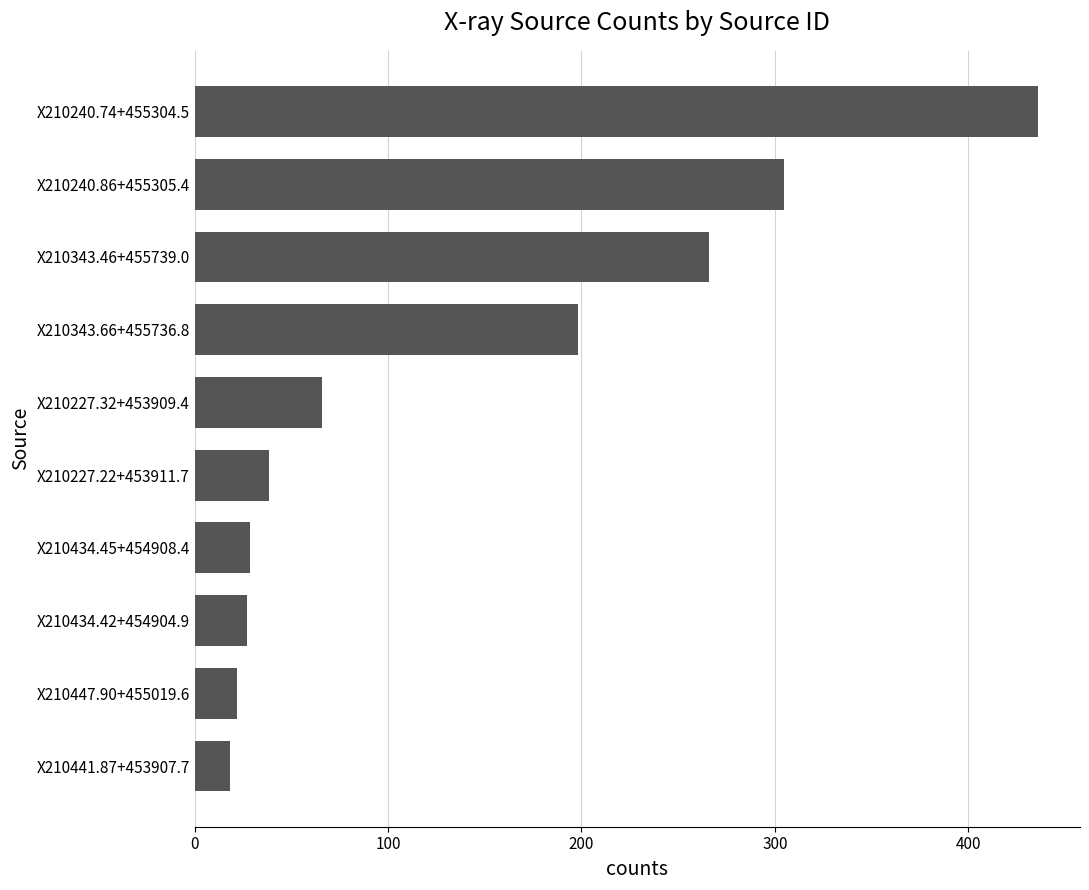

The chart shows a value of 38.5 at X210227.22+453911.7. True or false?

True